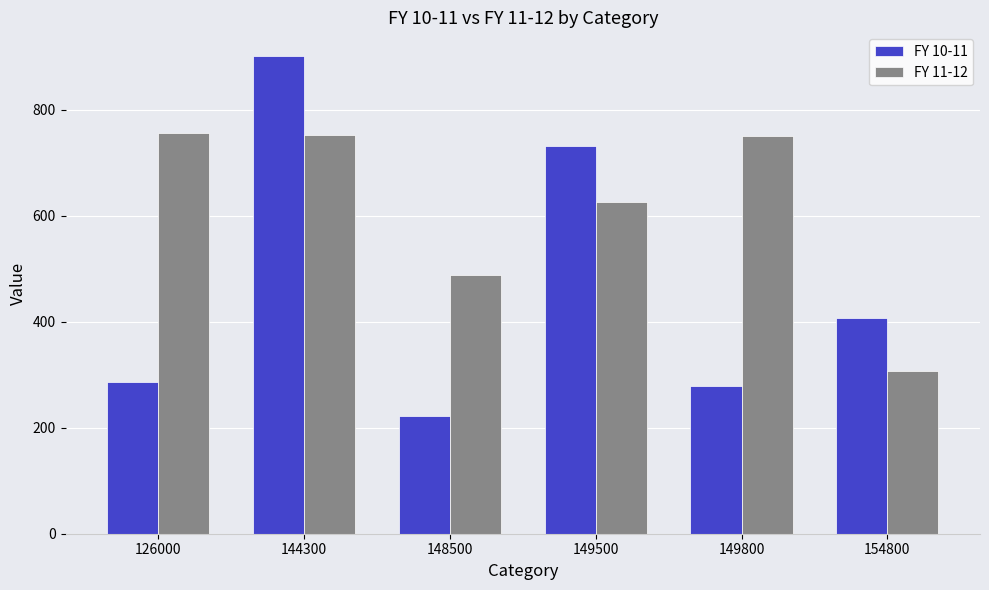

At which category is the sum across all series the highest?

144300